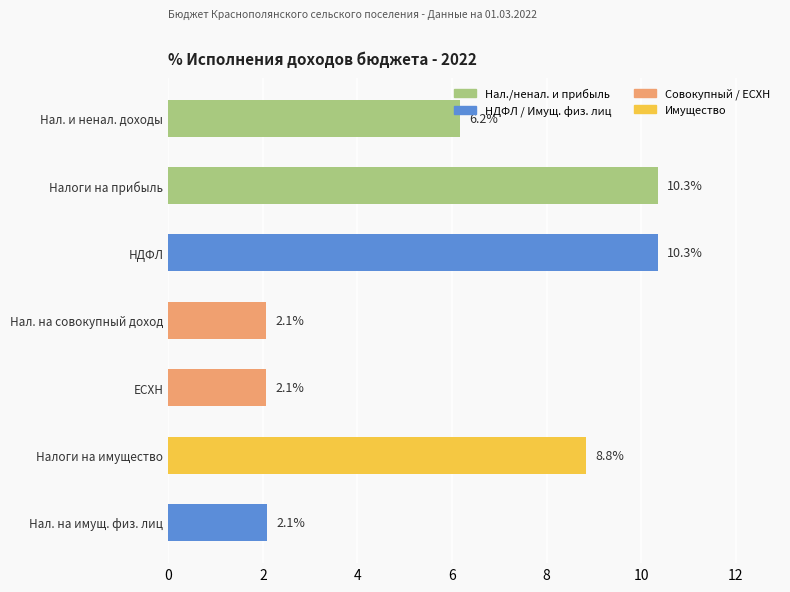

Is it true that the value at Налоги на имущество is 8.8?

True